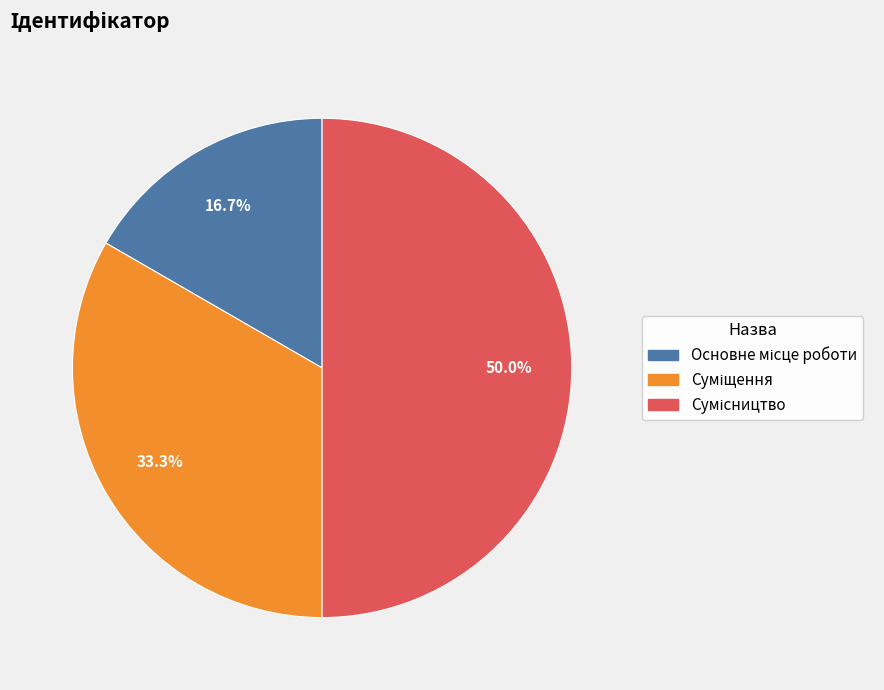

Is there a majority slice in this chart?

No